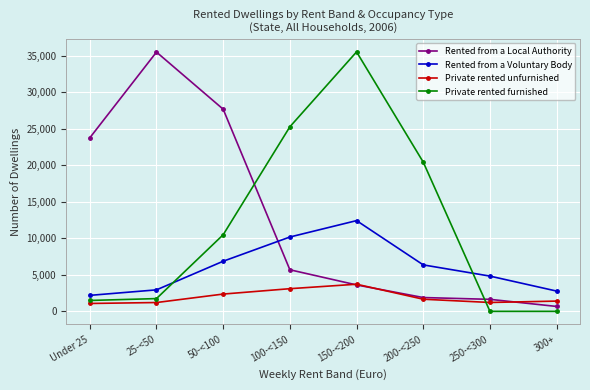

What position from the right is Under 25?

8